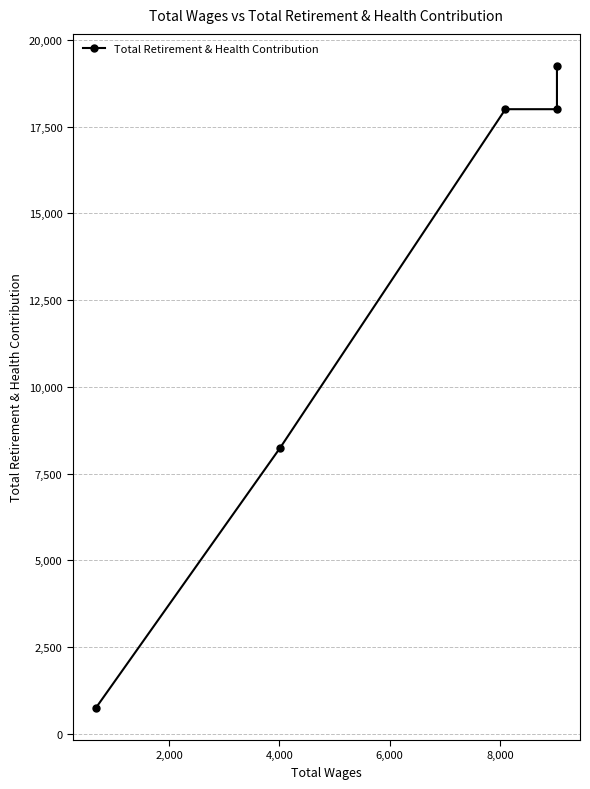

The chart shows a value of 4496 at 2,000. True or false?

False